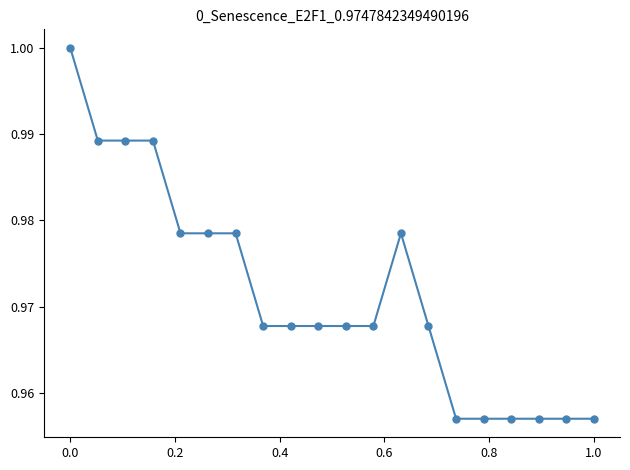

What is the sum of all values?

19.4